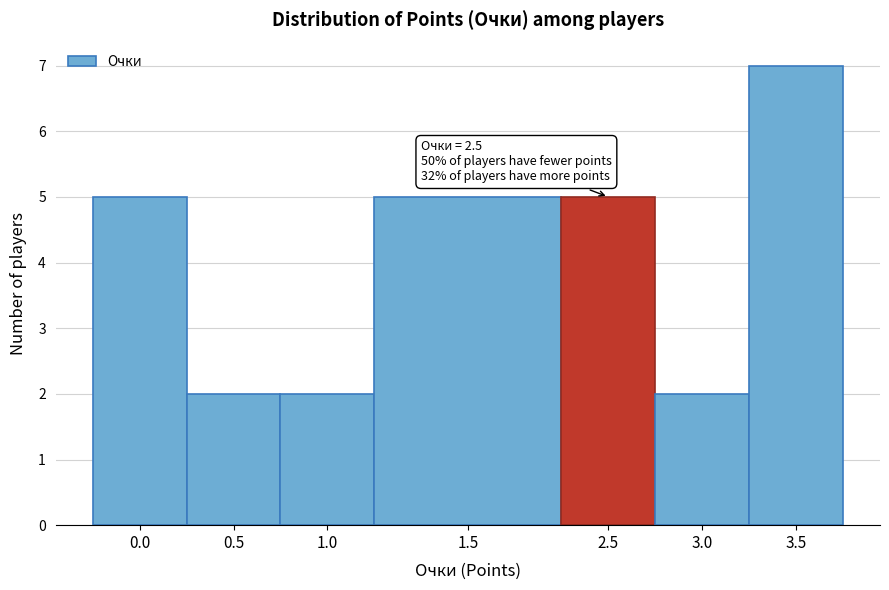

Reading right to left, extract all data points from this chart.

3.5=7	3.0=2	2.5=5	1.5=5	1.0=2	0.5=2	0.0=5